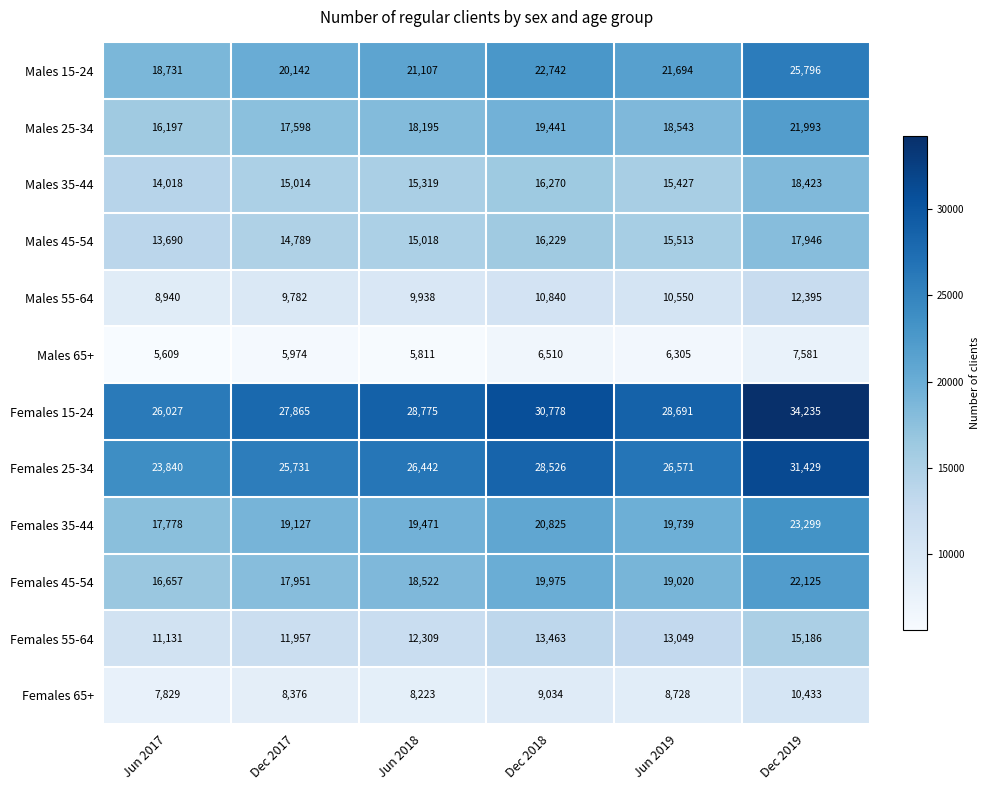

Rank the series by their maximum value, from lowest to highest.

Males 65+, Females 65+, Males 55-64, Females 55-64, Males 45-54, Males 35-44, Males 25-34, Females 45-54, Females 35-44, Males 15-24, Females 25-34, Females 15-24